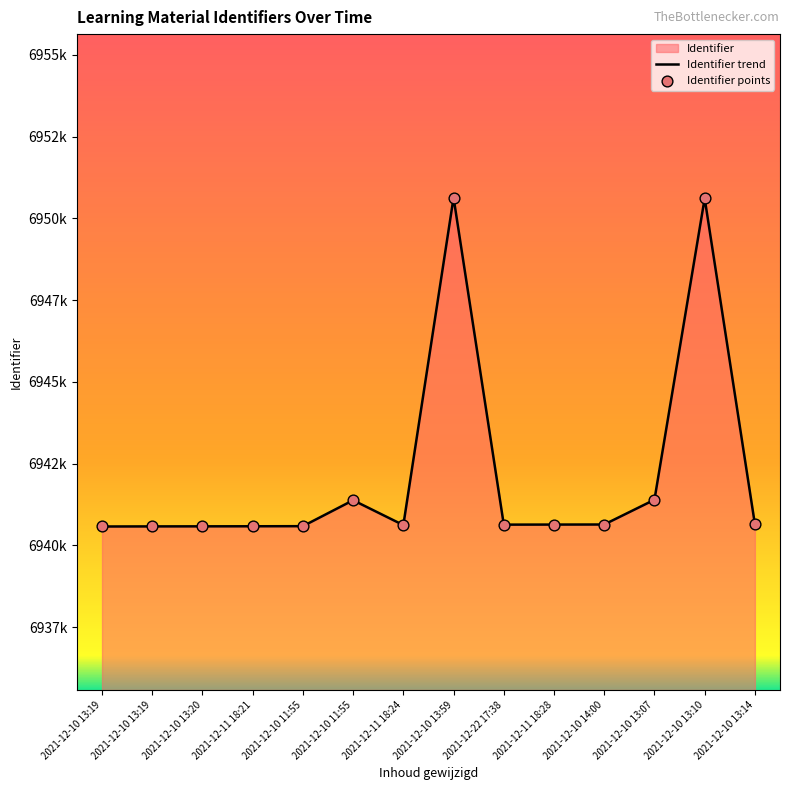

Between 2021-12-10 14:00 and 2021-12-10 11:55, which is larger?

2021-12-10 14:00